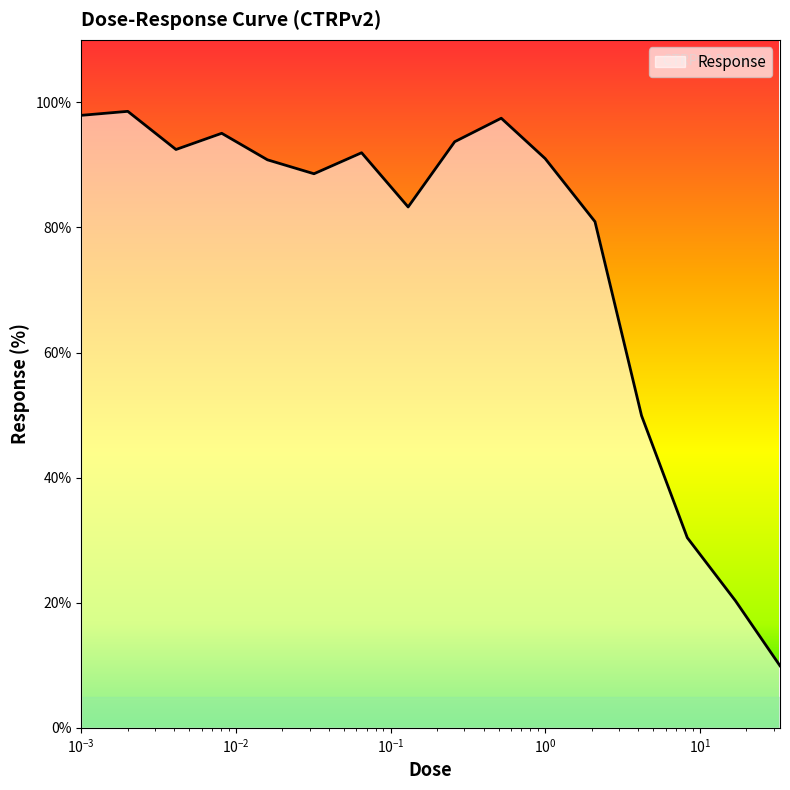

What is the minimum value shown in the chart?

9.9